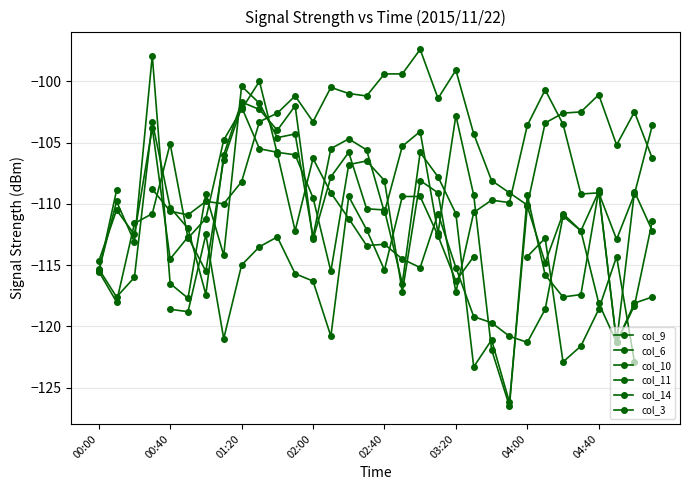

What is the label of the 16th point from the left?

15